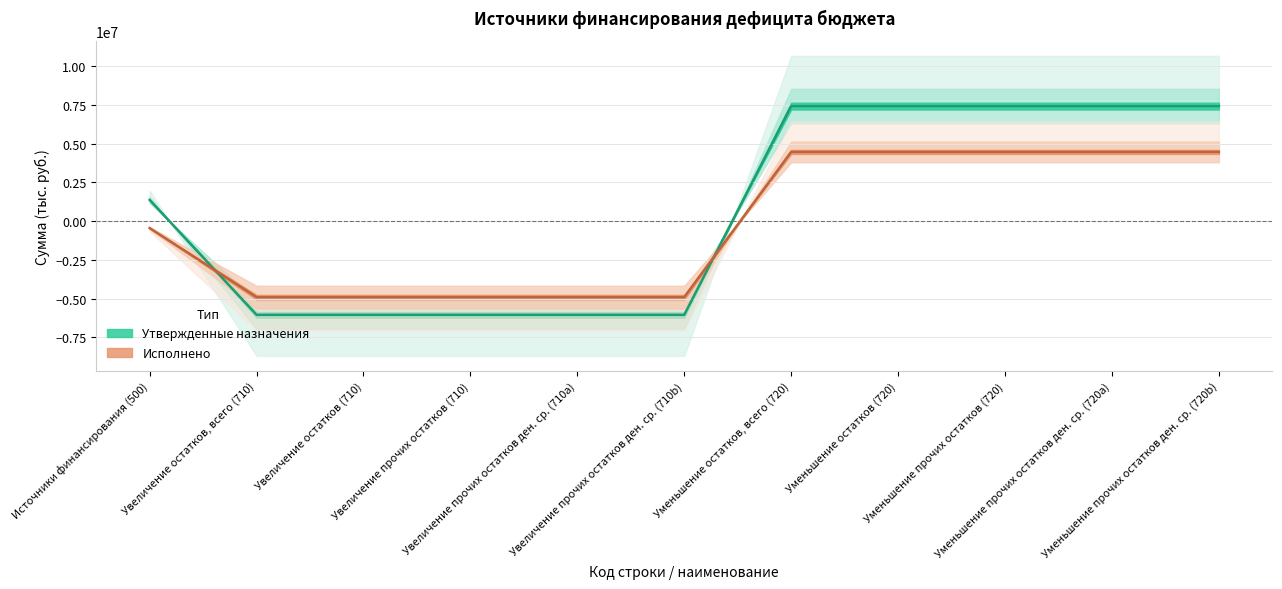

What is the smallest value displayed?

-6052600.0